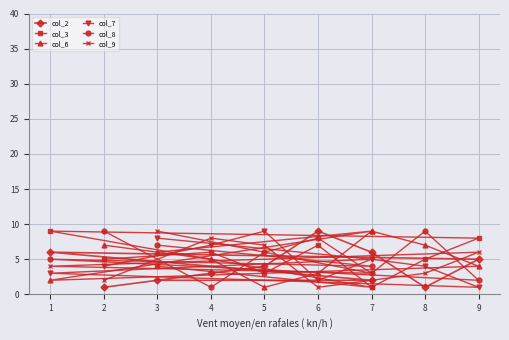

Is it true that col_3 equals 1 at 7?

True